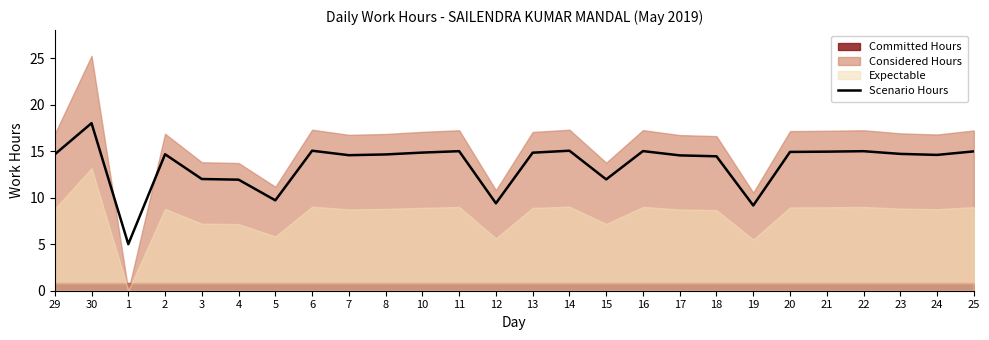

How many interior local valleys (lower than both neighbors) does the data have?

7